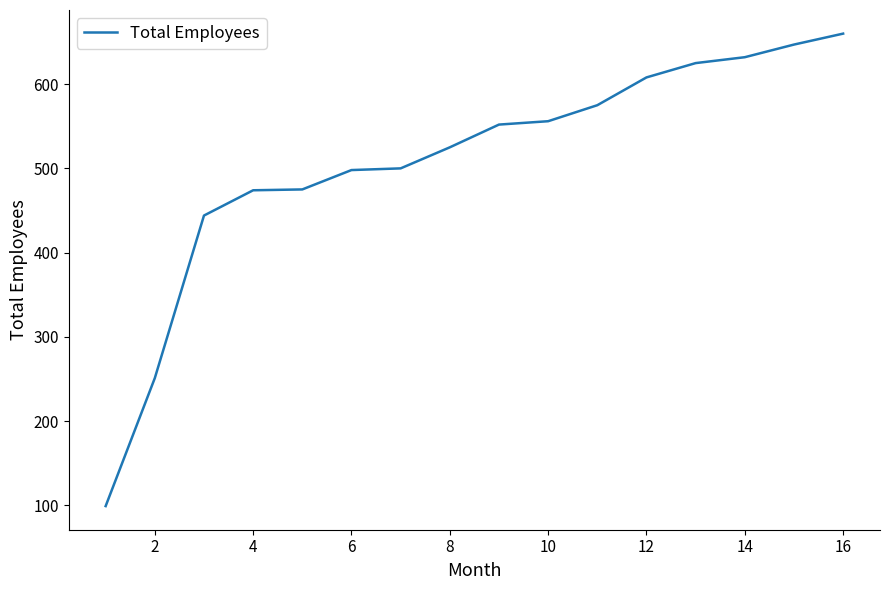

What is the average value?

508